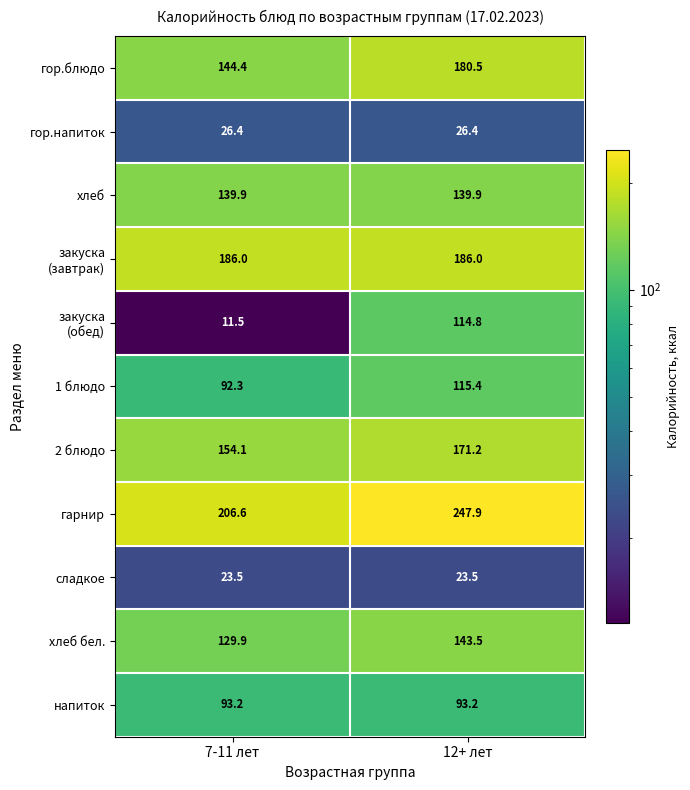

At which category is the sum across all series the highest?

12+ лет